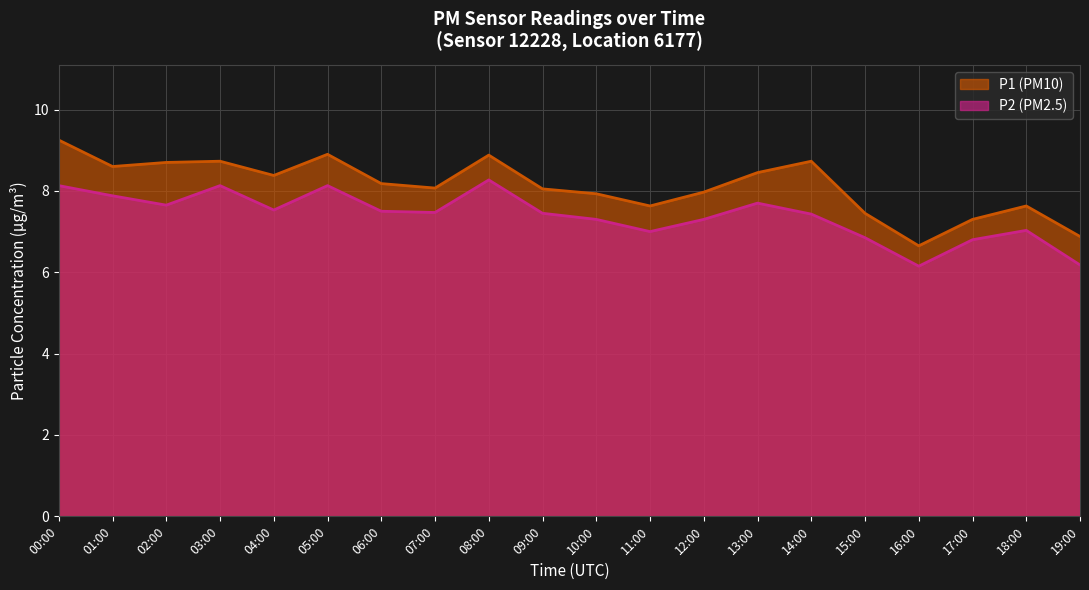

In P2 (PM2.5), how many points are lower than both neighbors (excluding endpoints)?

5